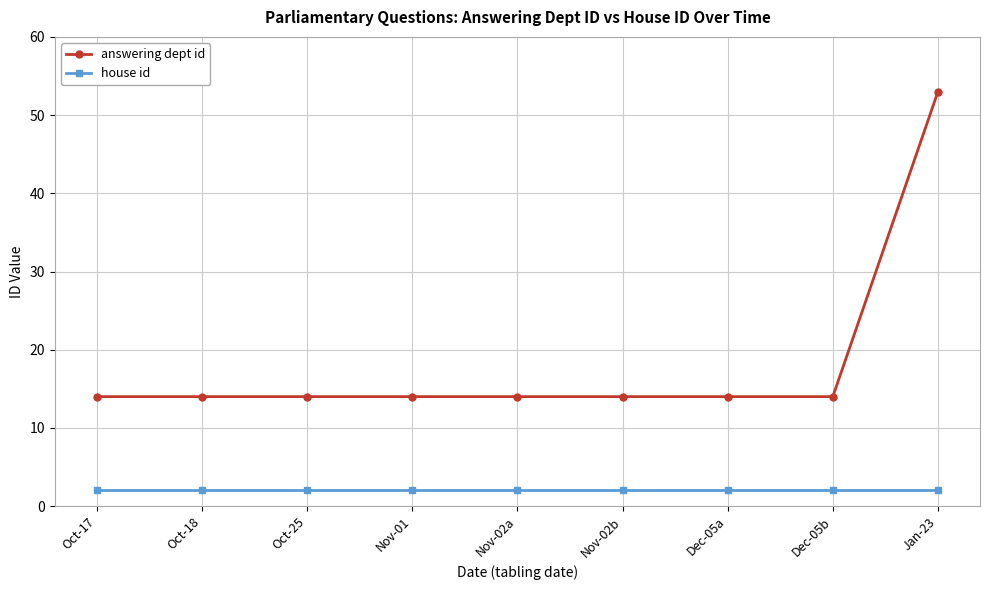

The value of house id at Nov-01 is 2. True or false?

True